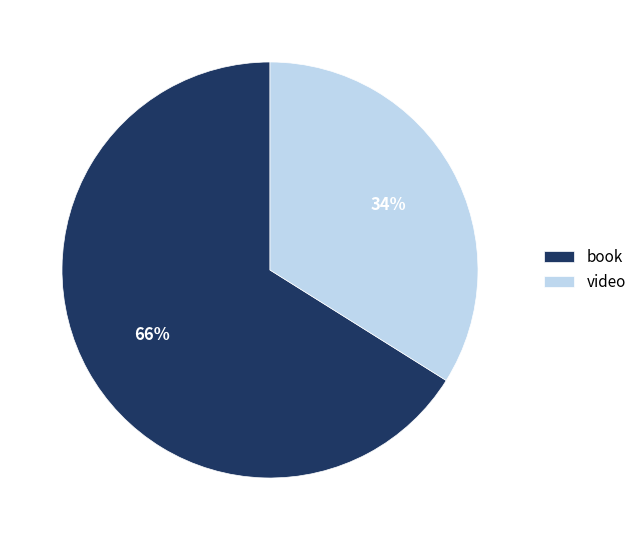

To the nearest percent, what is the difference between the largest and smallest slice percentages?

32%